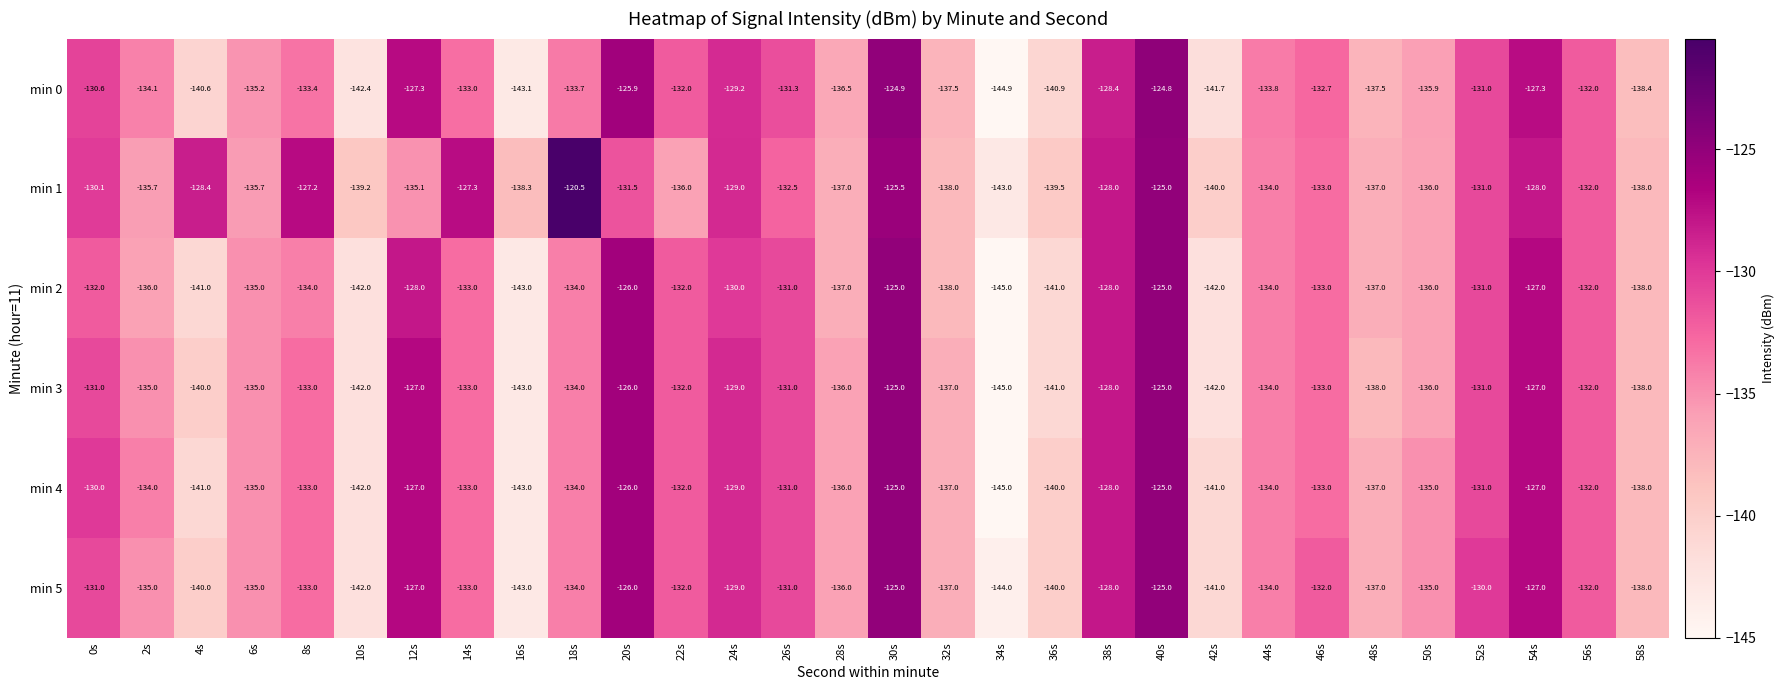

How many distinct data groups are displayed?

6